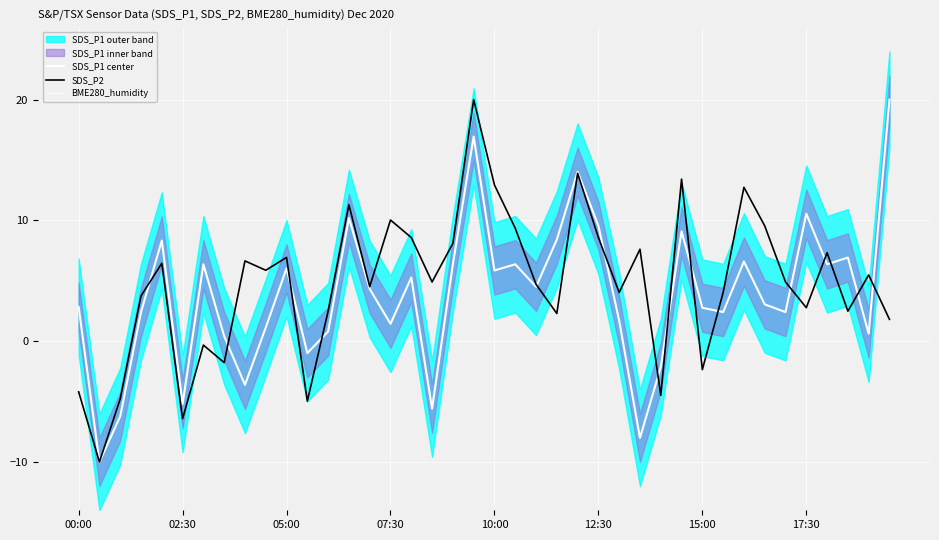

What is the total value across all series at 02:30?

-72.8